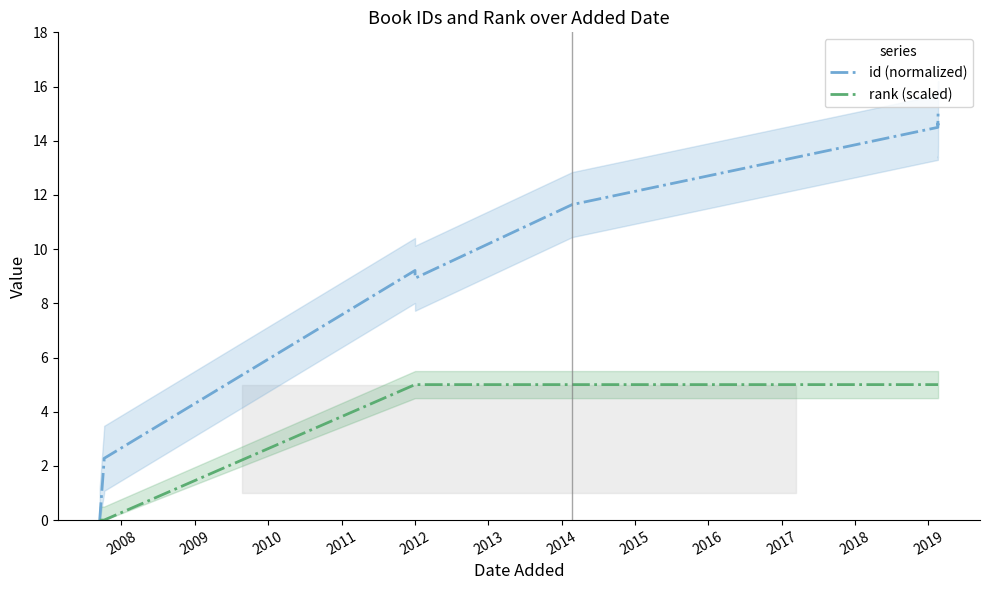

True or false: rank (scaled) and id (normalized) intersect in this chart.

False